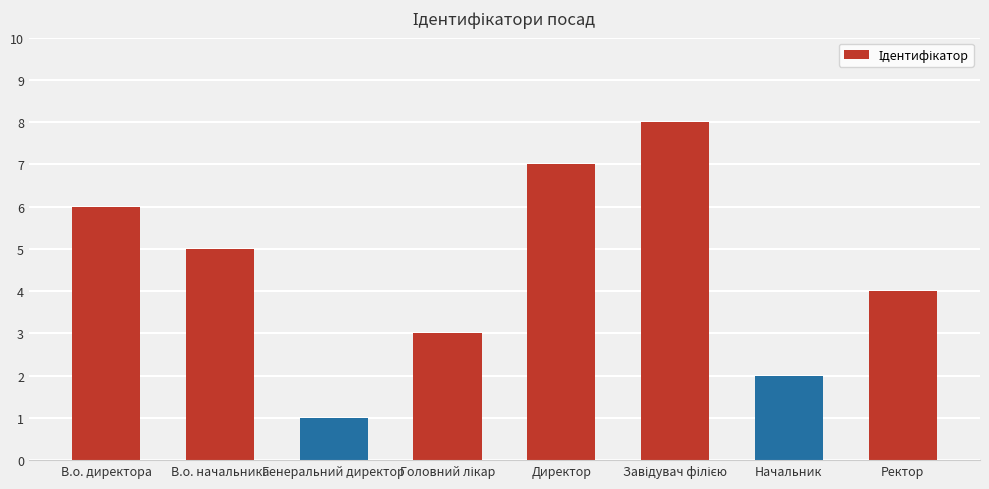

At which category does the chart reach its minimum across all series?

Генеральний директор